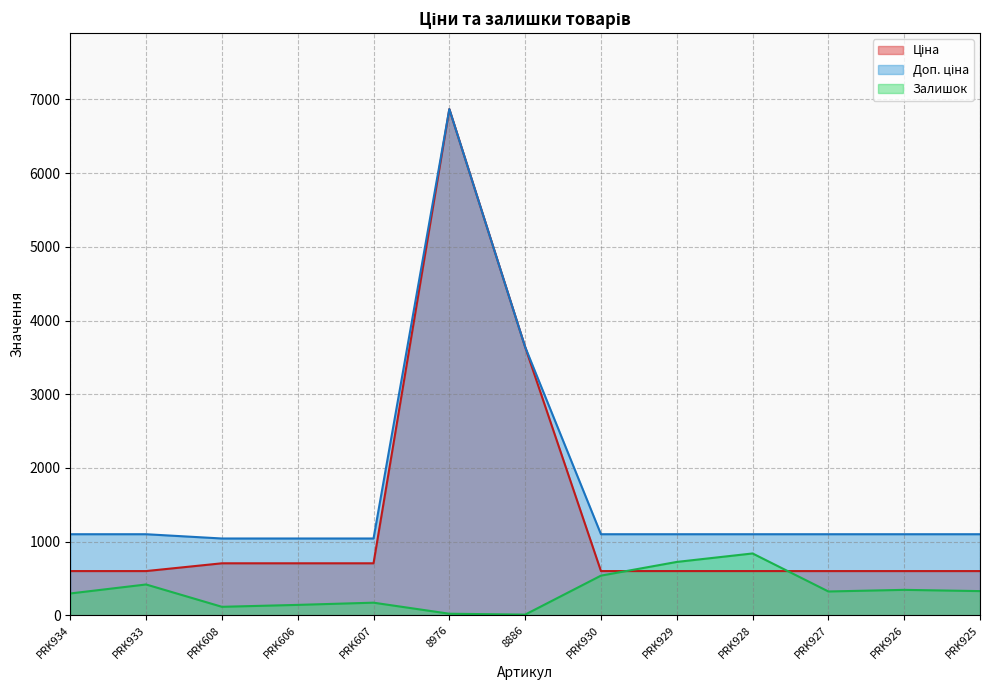

Rank the series by their maximum value, from lowest to highest.

Залишок, Ціна, Доп. ціна